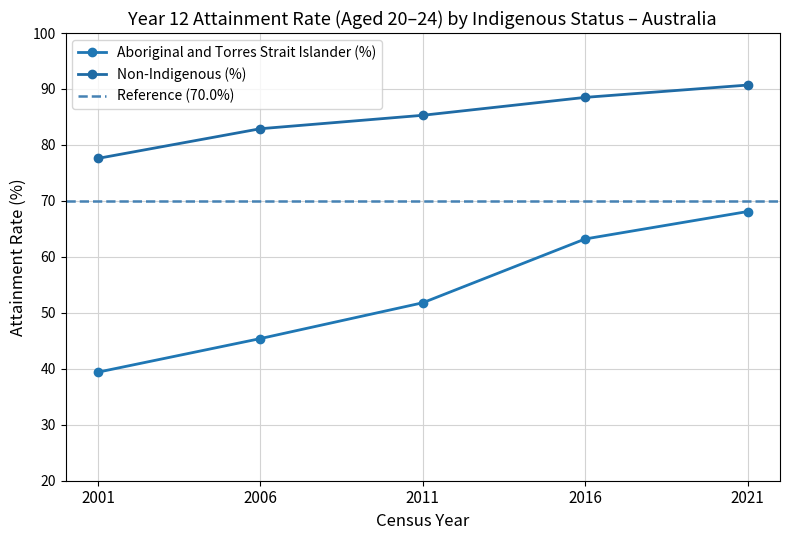

Between 2006 and 2021, which series saw the biggest shift?

Aboriginal and Torres Strait Islander (%)